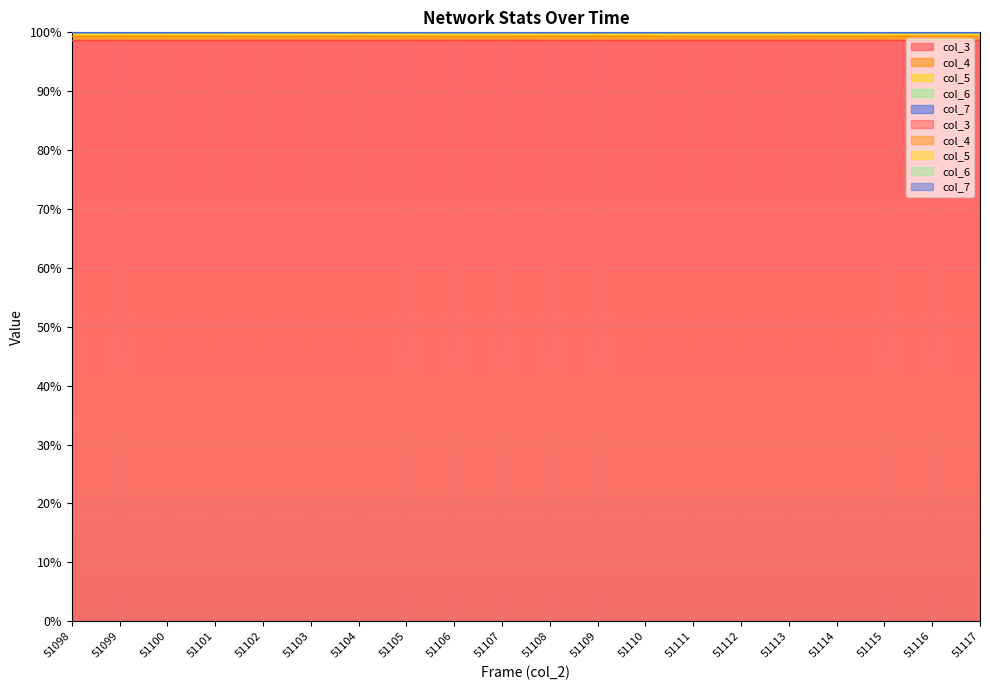

Where is col_6 nearest to the value 99?

51102